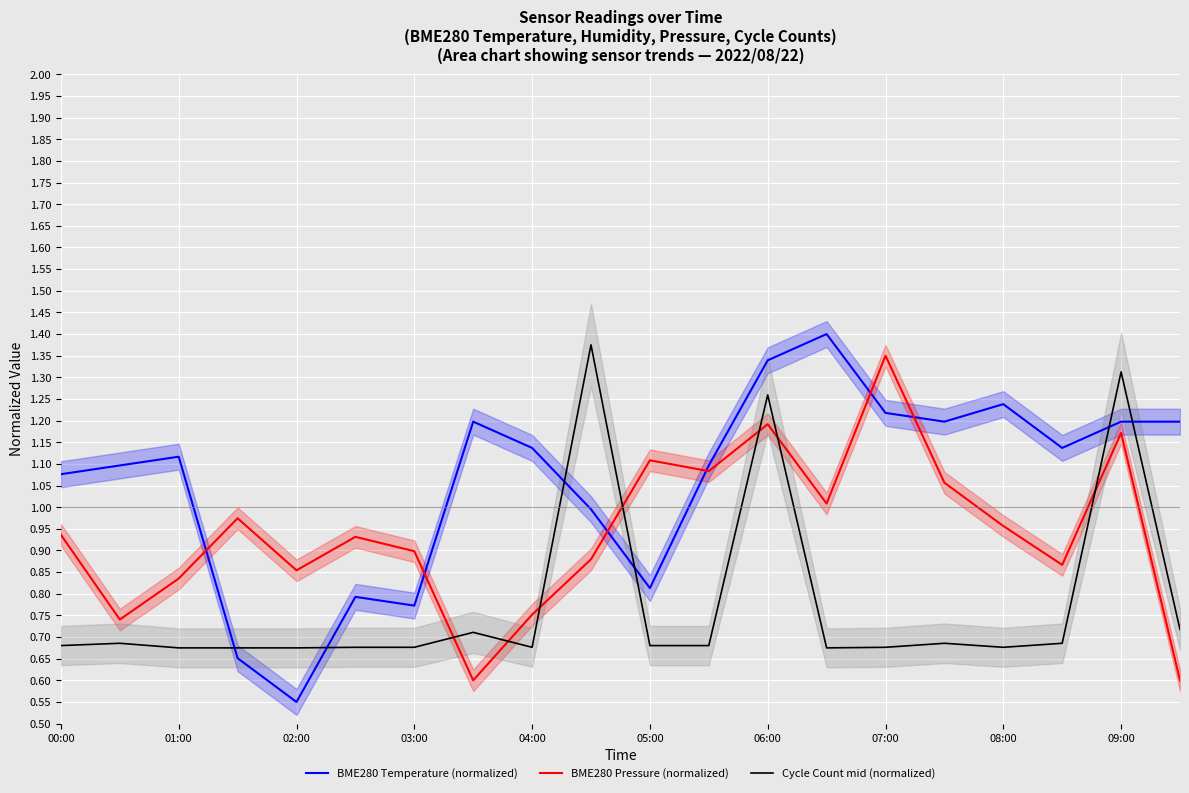

True or false: BME280 Pressure (normalized) has a value of 0.3 at 08:00.

False